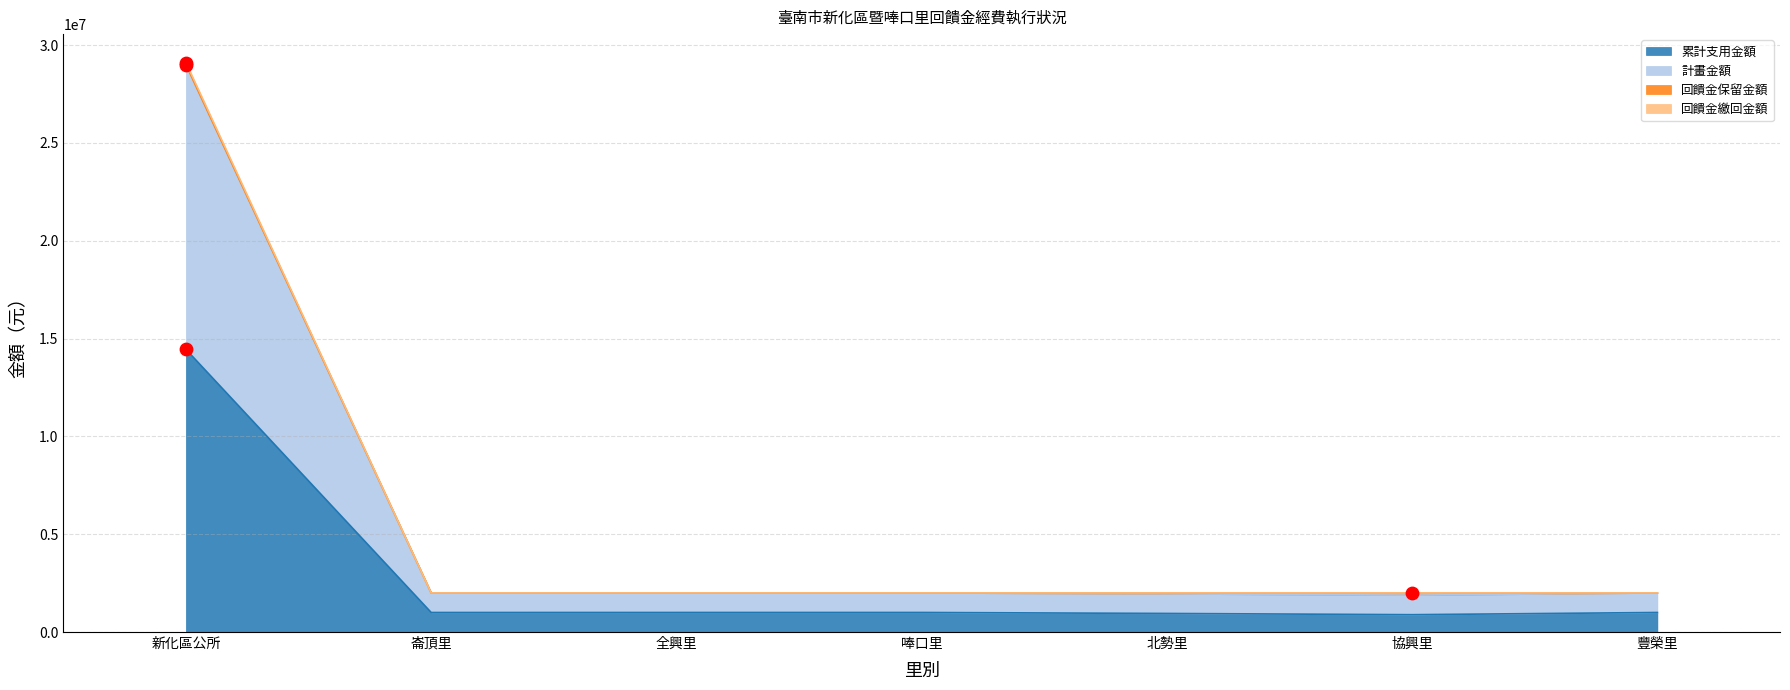

True or false: 累計支用金額 has a value of 998600 at 崙頂里.

True